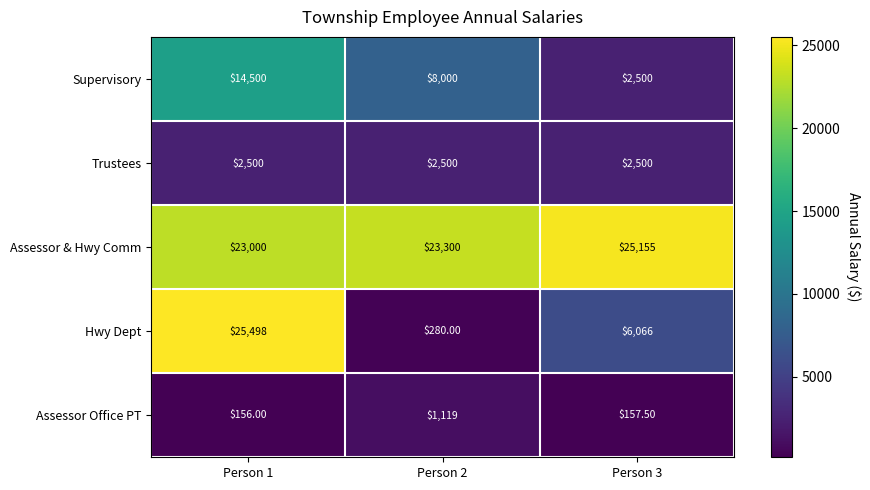

List the series in order of their peak value, highest first.

Hwy Dept, Assessor & Hwy Comm, Supervisory, Trustees, Assessor Office PT